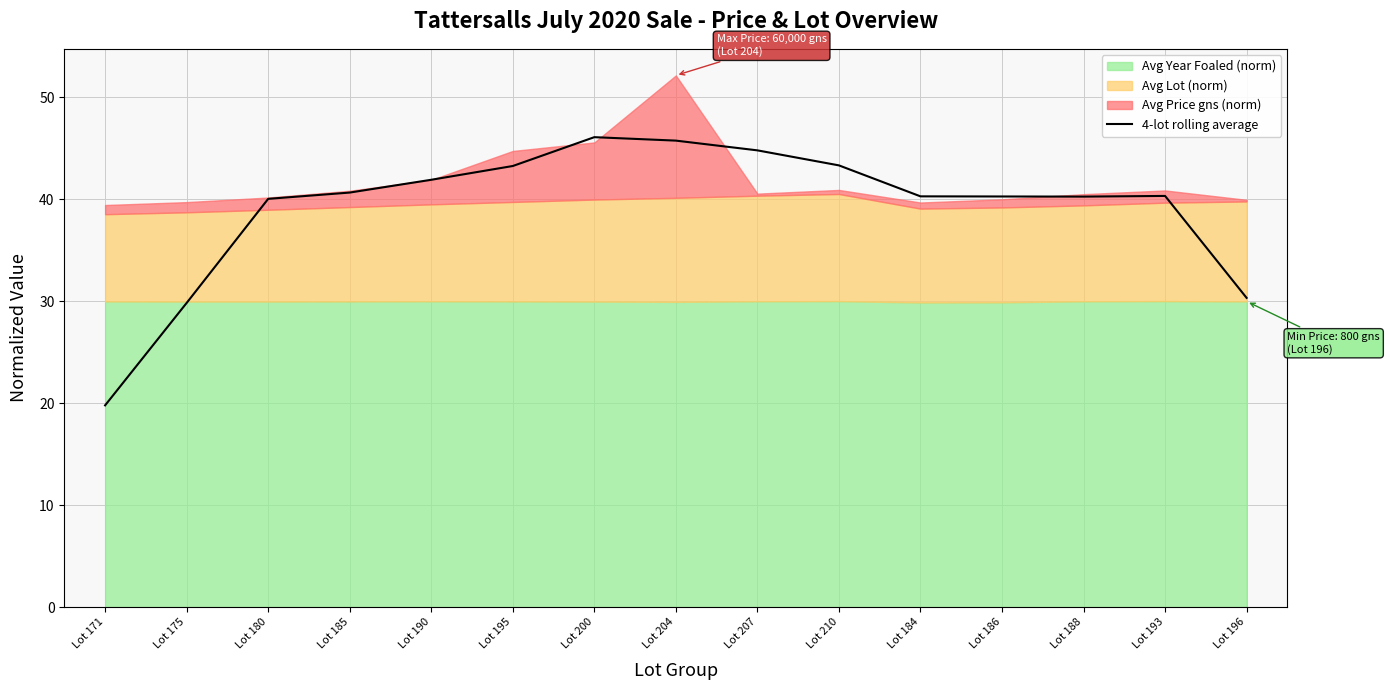

What is the label of the 13th point from the right?

Lot 180